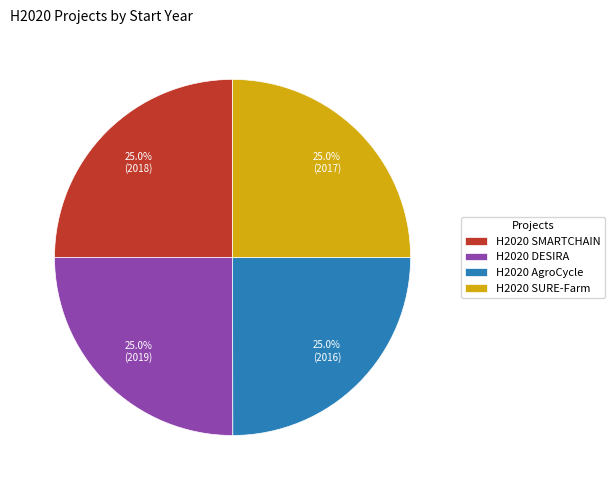

Does H2020 SURE-Farm account for over 50% of the chart?

No